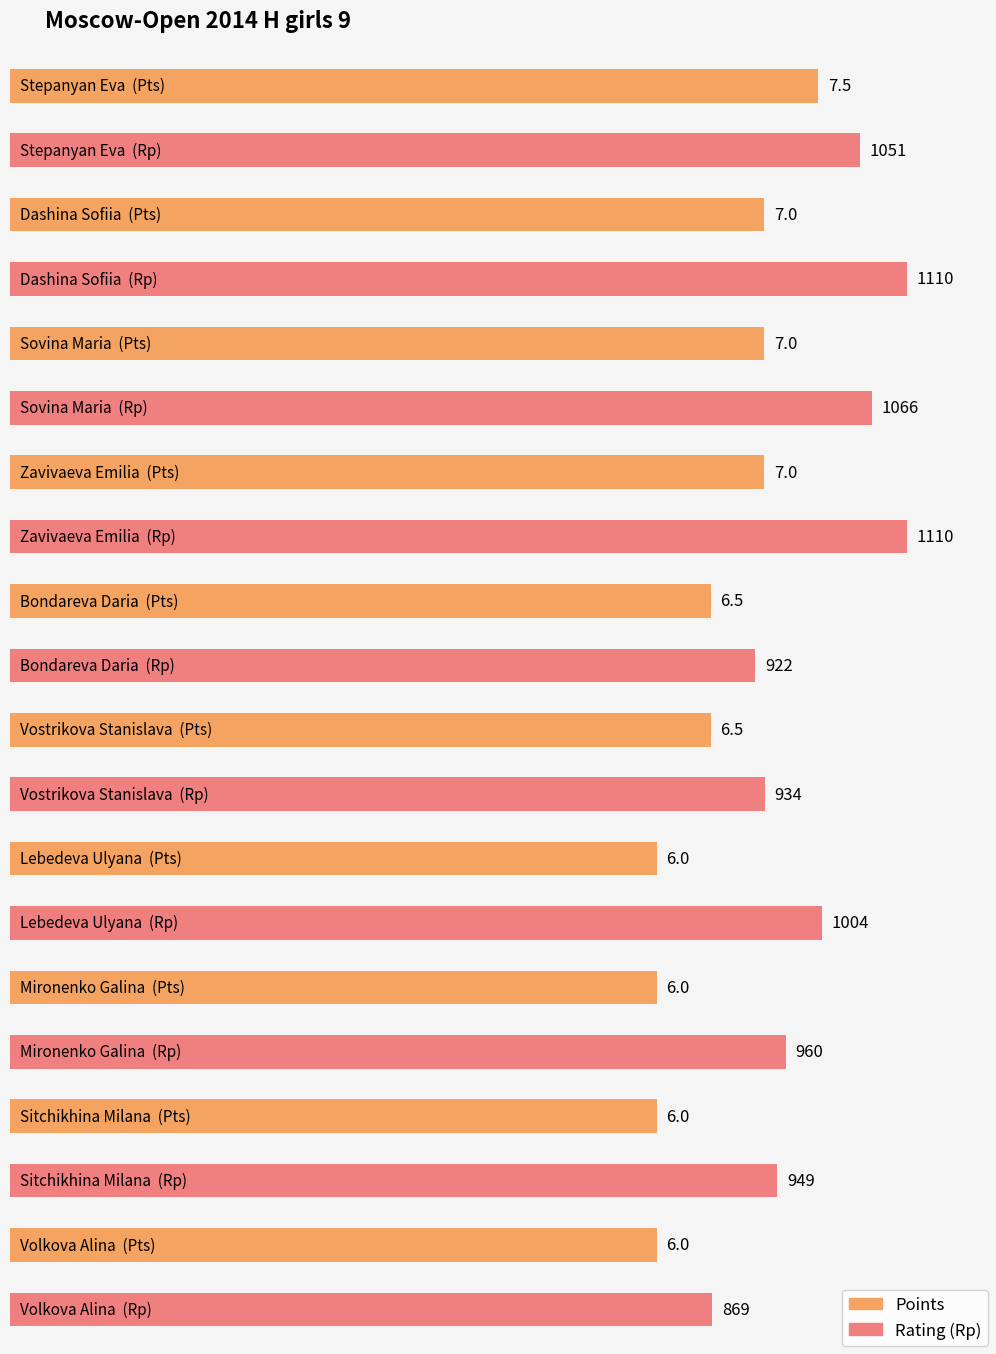

Is the value of Rating at Stepanyan Eva greater than the value of Points at Bondareva Daria?

Yes